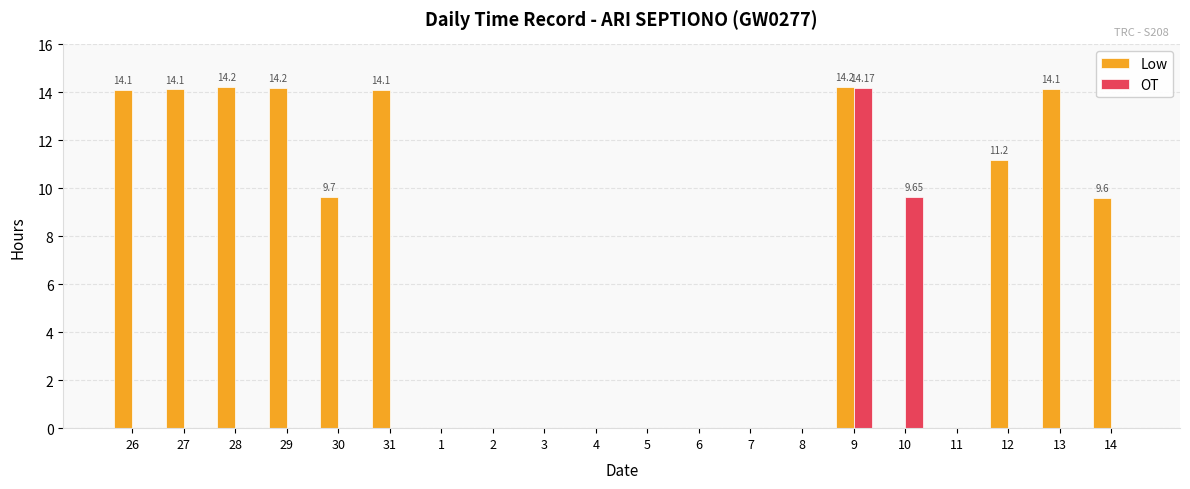

At which category is the sum across all series the highest?

9